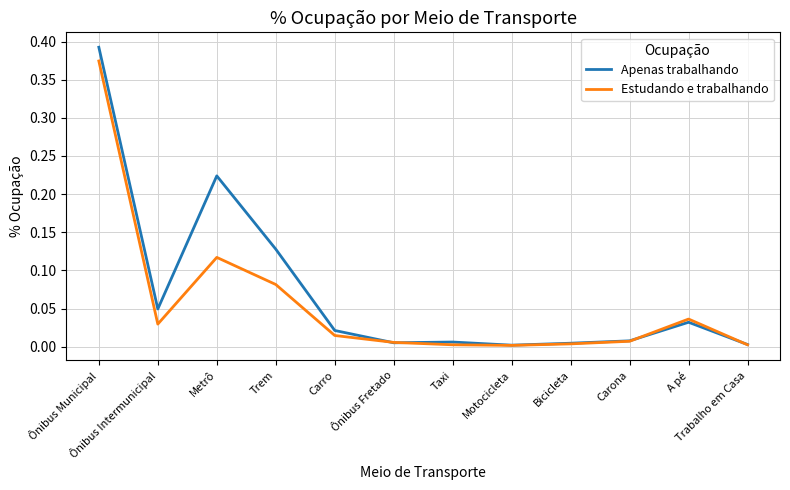

The value of Apenas trabalhando at Ônibus Municipal is 0.7. True or false?

False